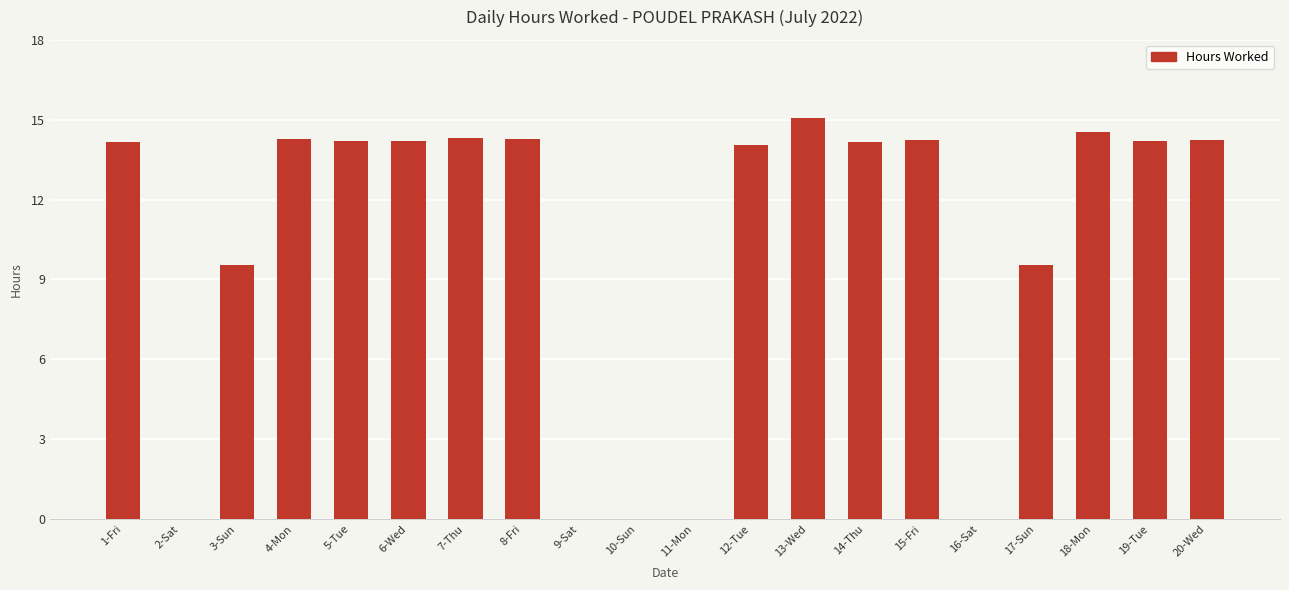

Are the bars grouped side by side (vs. stacked)?

No